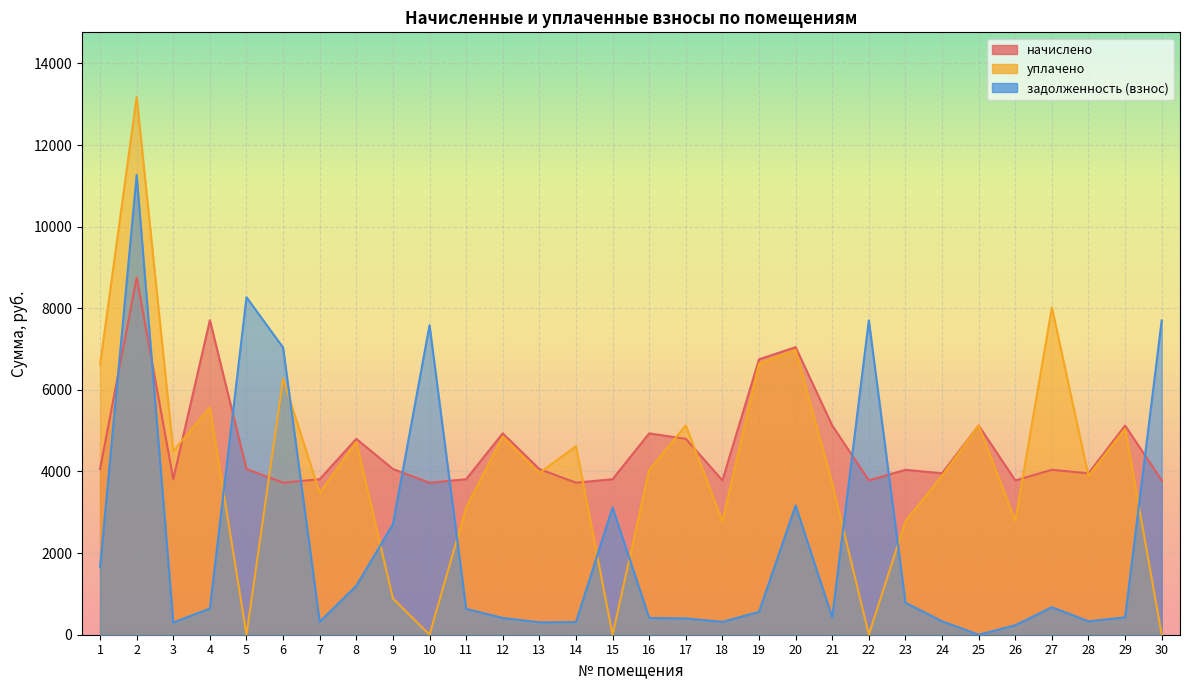

At how many categories does at least one series exceed 1963?

30